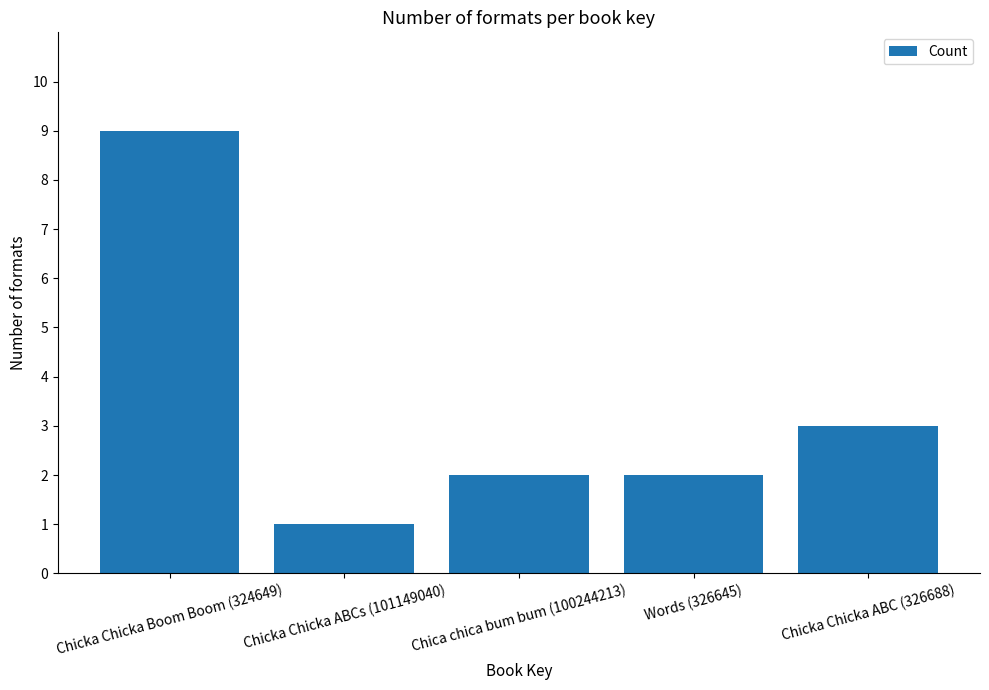

What is the greatest value displayed?

9